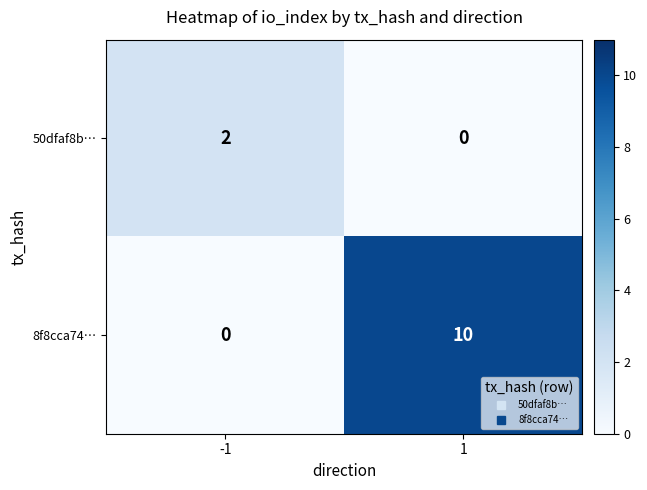

Count the number of data series in this chart.

2